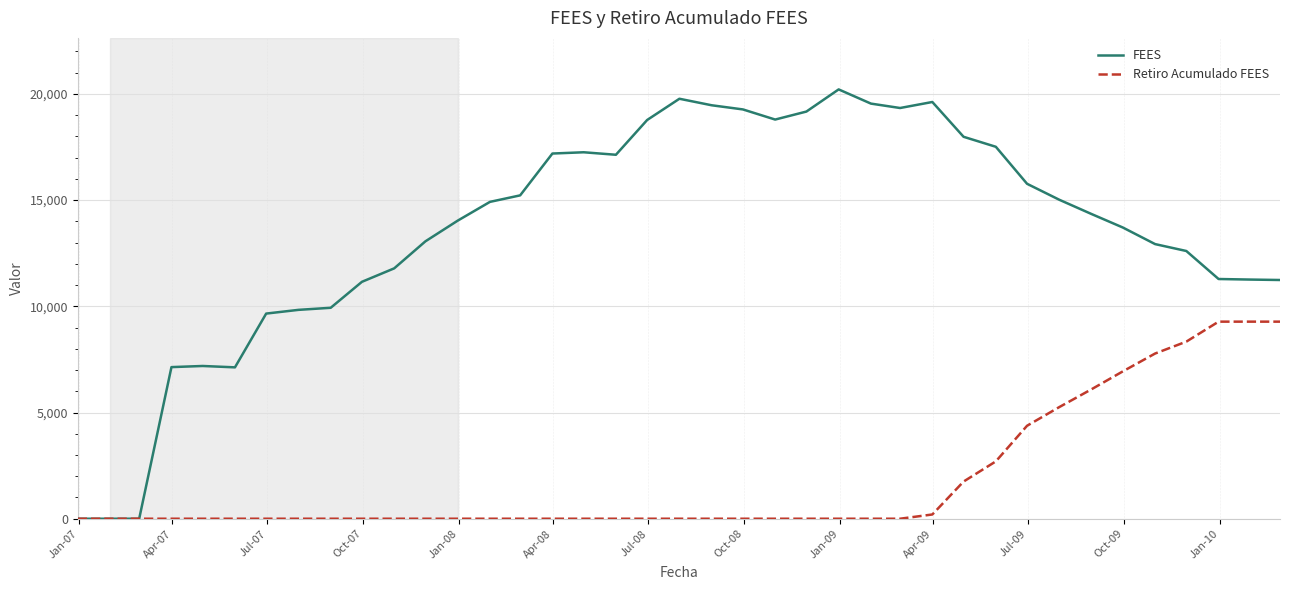

List the series in order of their peak value, highest first.

FEES, Retiro Acumulado FEES